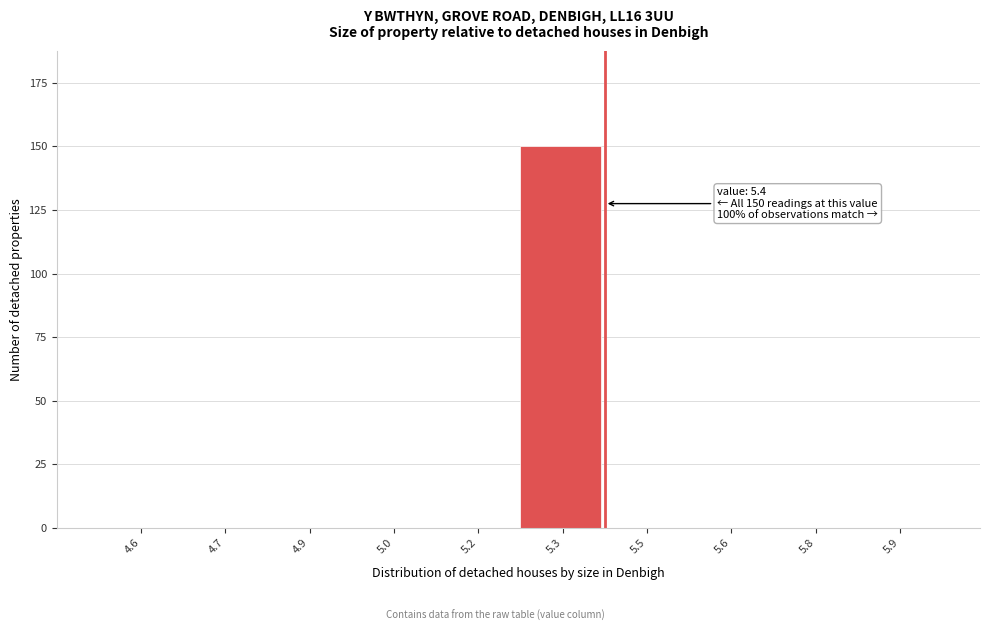

Reading right to left, transcribe all the data shown in this chart.

5.9=0	5.8=0	5.6=0	5.5=0	5.3=150	5.2=0	5.0=0	4.9=0	4.7=0	4.6=0